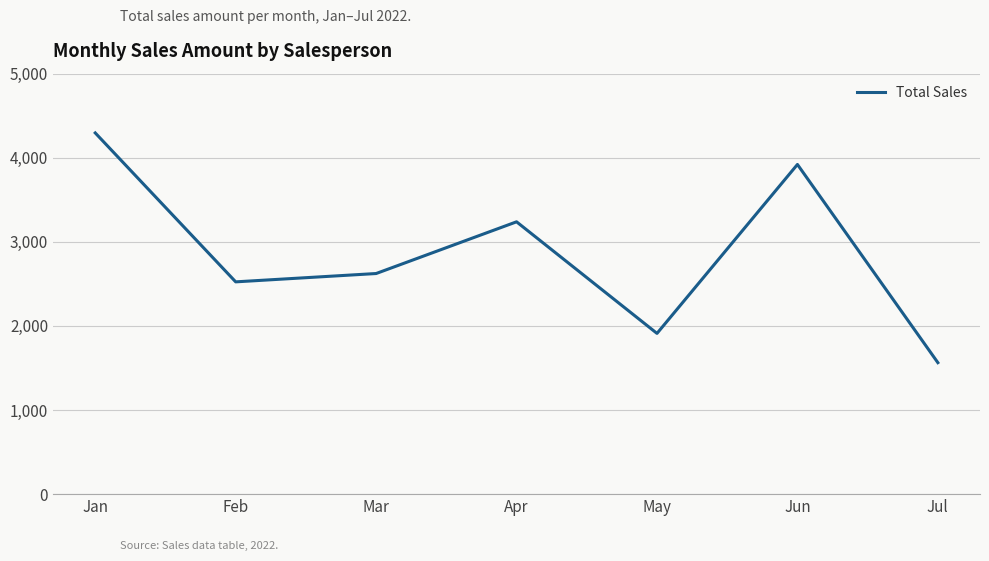

Which has a higher value, Jan or Jun?

Jan